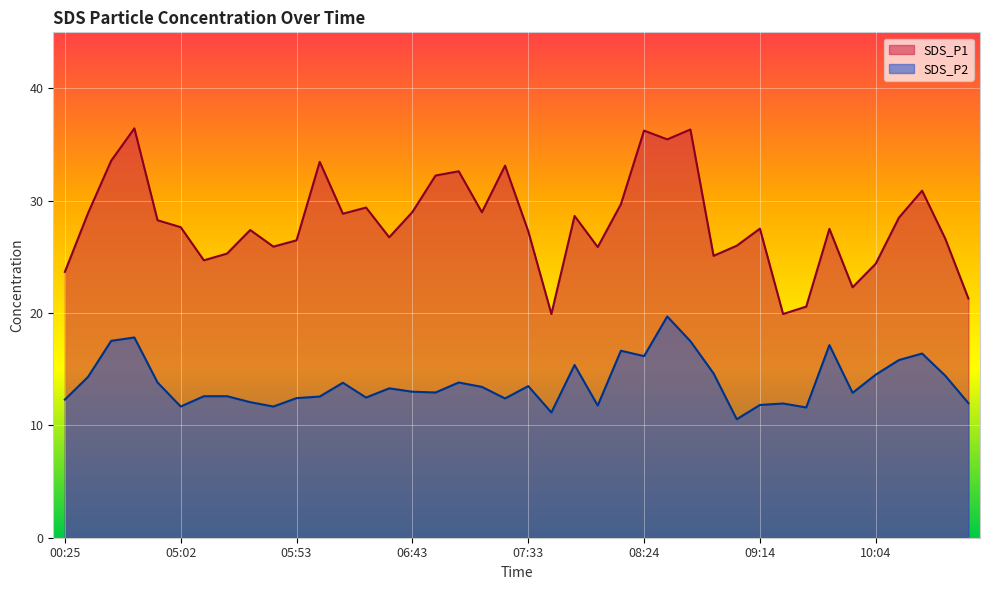

What is the sum of the SDS_P2 values at 05:02 and 06:53?

24.6